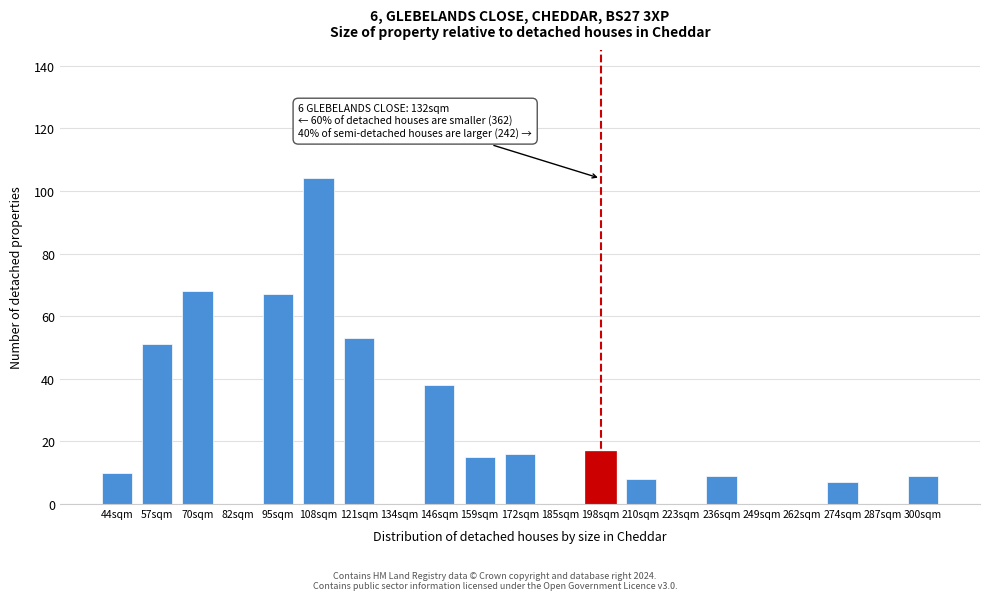

Reading left to right, list all the values displayed in this chart.

44sqm=10	57sqm=51	70sqm=68	82sqm=0	95sqm=67	108sqm=104	121sqm=53	134sqm=0	146sqm=38	159sqm=15	172sqm=16	185sqm=0	198sqm=17	210sqm=8	223sqm=0	236sqm=9	249sqm=0	262sqm=0	274sqm=7	287sqm=0	300sqm=9